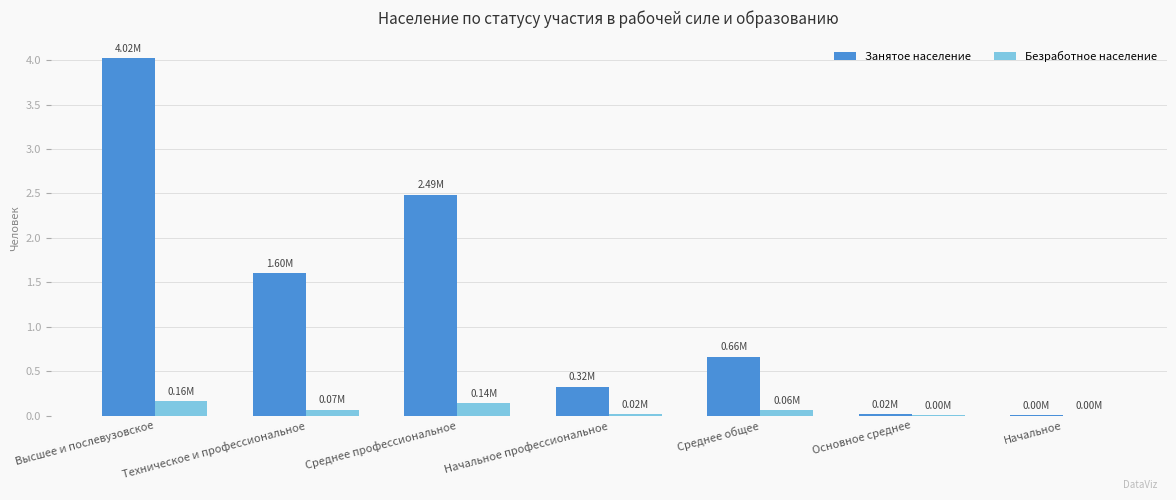

Which series has the largest total across all categories?

Занятое население